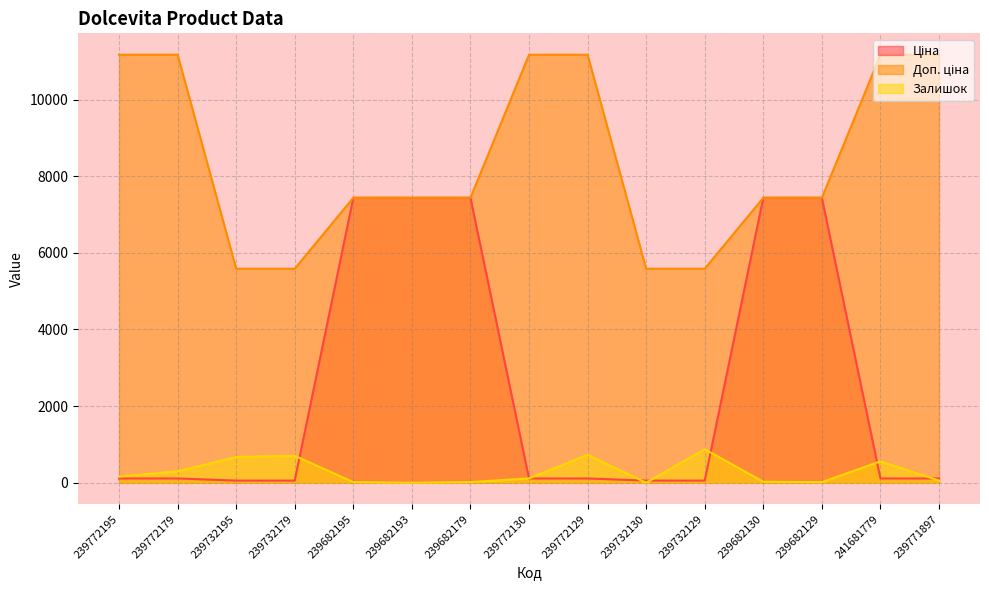

Reading left to right, list all the values displayed in this chart.

Ціна: 239772195=111.7	239772179=111.7	239732195=55.9	239732179=55.9	239682195=7436.2	239682193=7436.2	239682179=7436.2	239772130=111.7	239772129=111.7	239732130=55.9	239732129=55.9	239682130=7436.2	239682129=7436.2	241681779=111.7	239771897=111.7
Доп. ціна: 239772195=11169.0	239772179=11169.0	239732195=5585.0	239732179=5585.0	239682195=7436.2	239682193=7436.2	239682179=7436.2	239772130=11169.0	239772129=11169.0	239732130=5585.0	239732129=5585.0	239682130=7436.2	239682129=7436.2	241681779=11169.0	239771897=11169.0
Залишок: 239772195=160.0	239772179=300.0	239732195=670.0	239732179=703.0	239682195=16.0	239682193=0.0	239682179=17.0	239772130=113.0	239772129=730.0	239732130=0.0	239732129=875.0	239682130=26.0	239682129=15.0	241681779=559.0	239771897=56.0